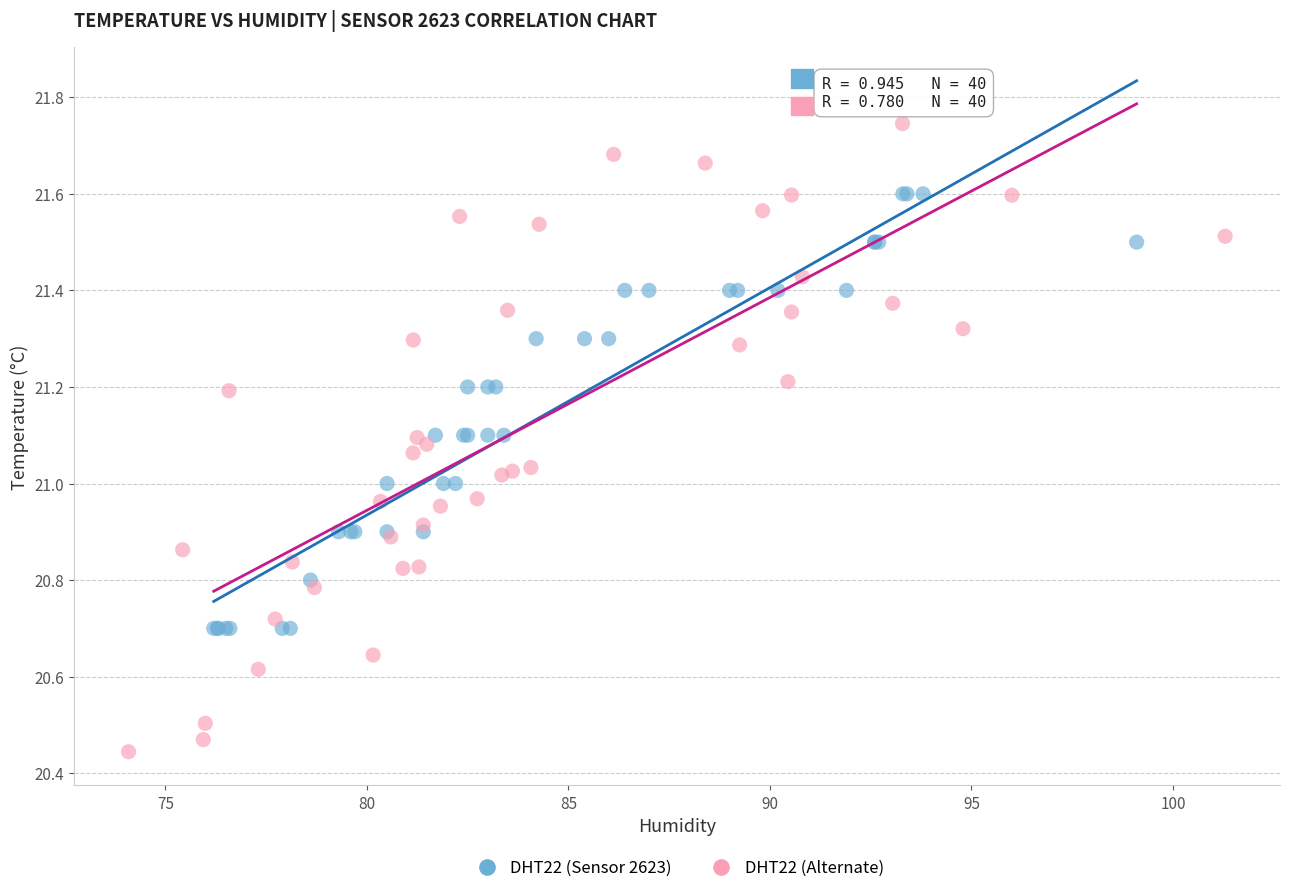

Which series has the widest spread of Y values?

DHT22 (Alternate)